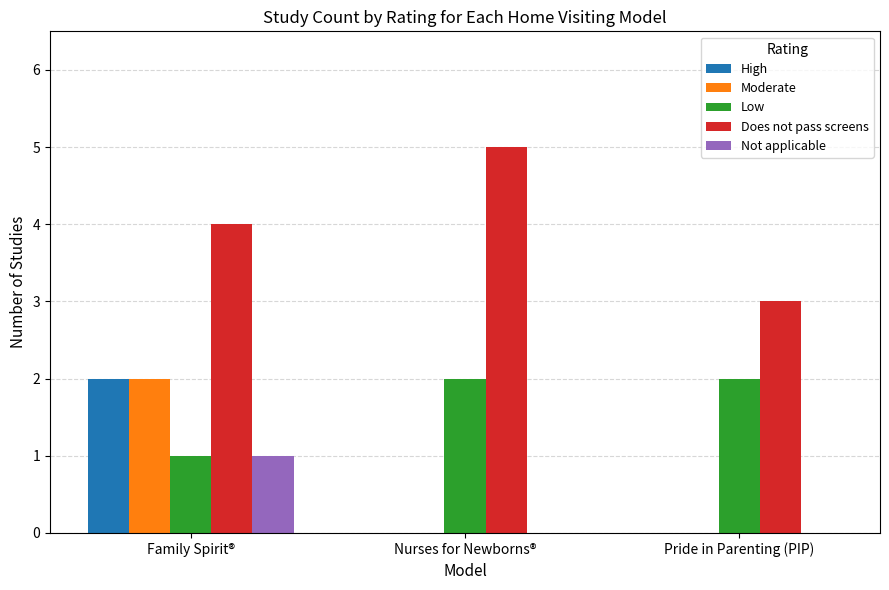

The value of Not applicable at Nurses for Newborns® is -1. True or false?

False